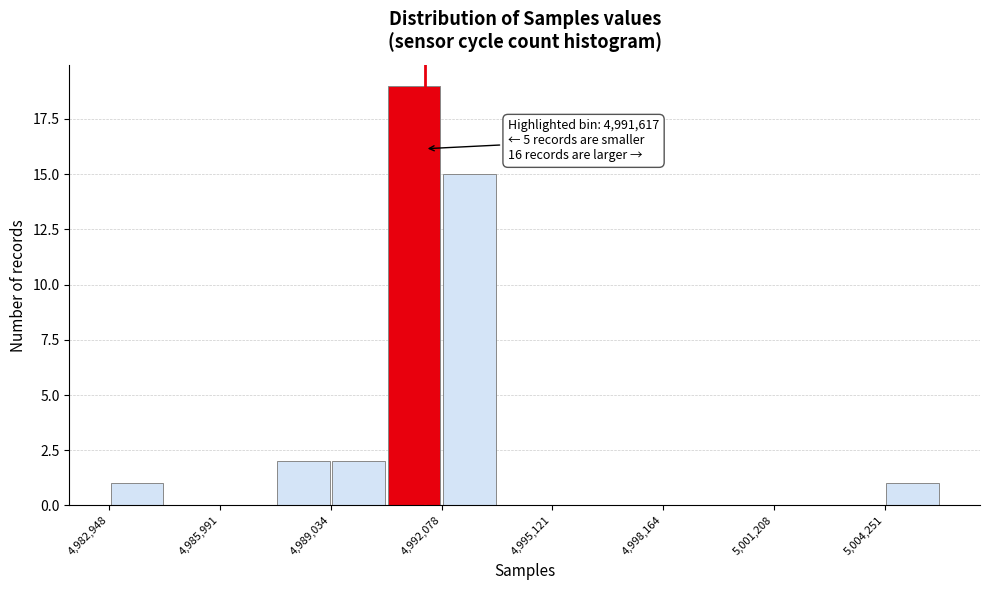

Read against the x-axis, roughly where is the centre of the tallest bar?

4991500